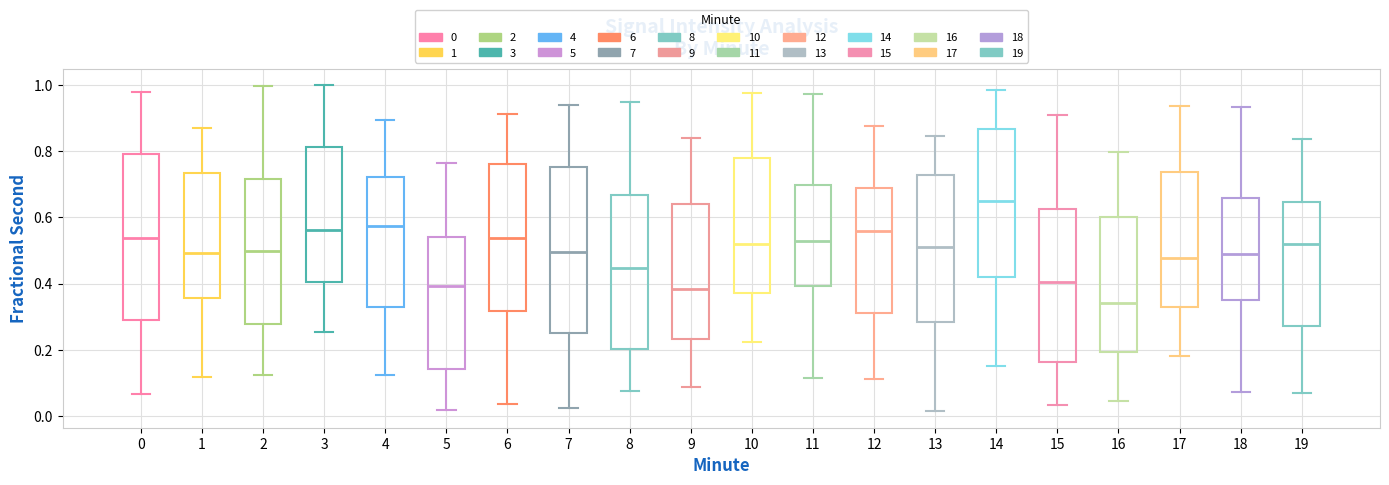

Which box has the lowest median line?

16